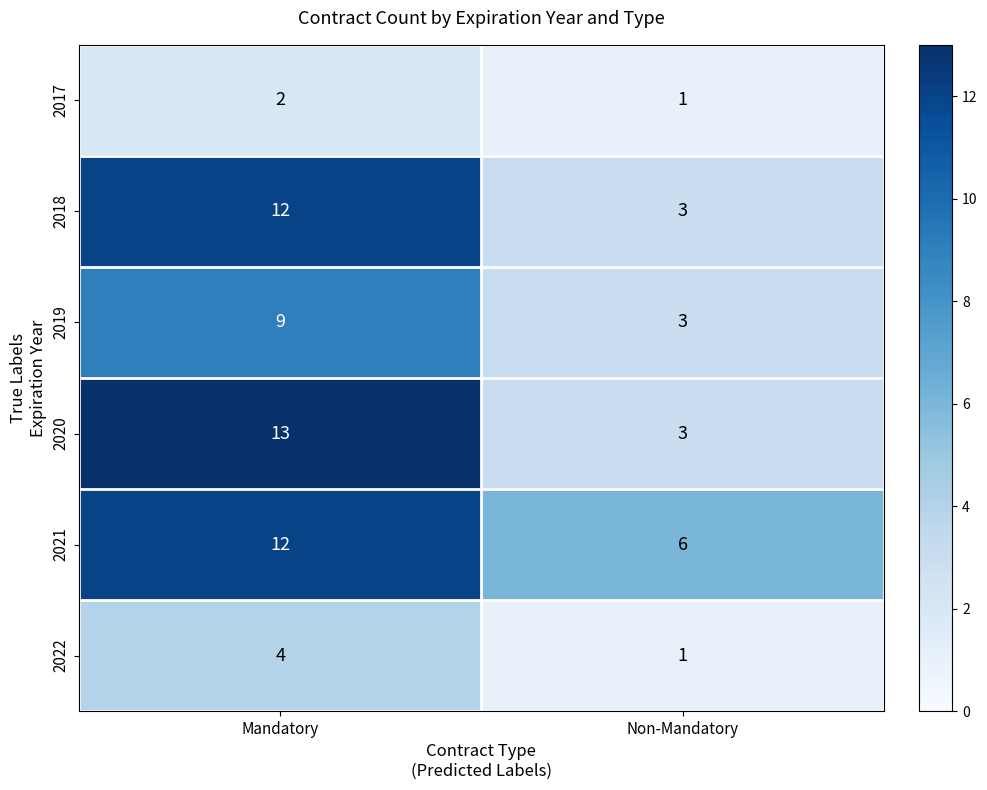

The value of 2017 at Mandatory is 0. True or false?

False